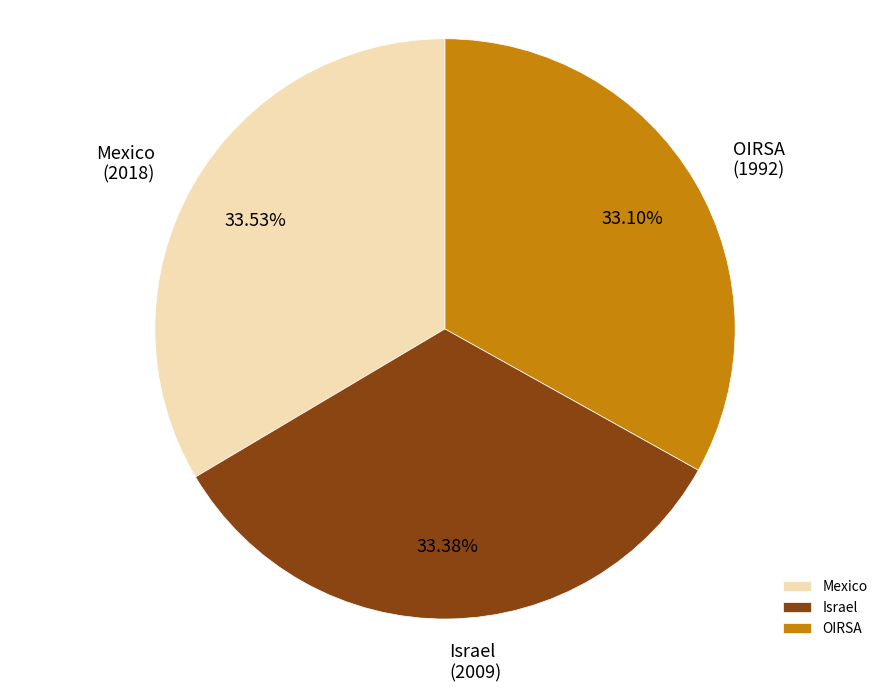

Is the sum of Israel and Mexico greater than half?

Yes